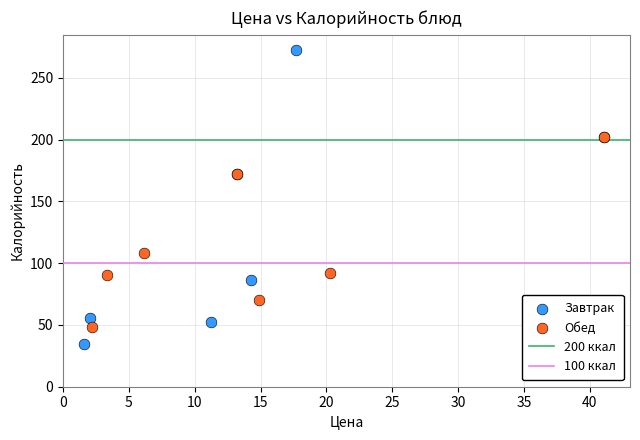

Which series has the widest spread of Y values?

Завтрак